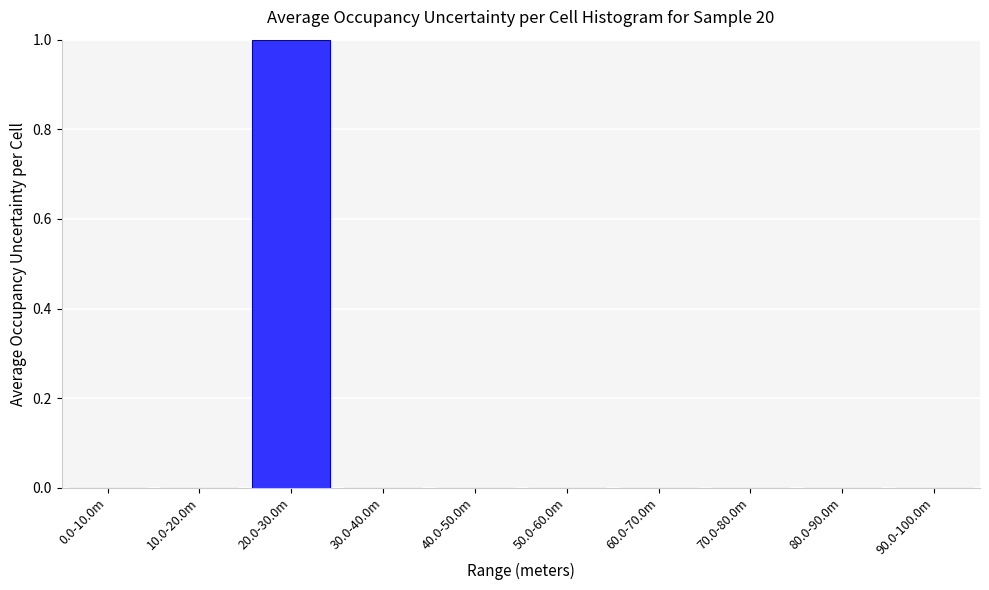

Reading right to left, transcribe all the data shown in this chart.

90.0-100.0m=0	80.0-90.0m=0	70.0-80.0m=0	60.0-70.0m=0	50.0-60.0m=0	40.0-50.0m=0	30.0-40.0m=0	20.0-30.0m=1	10.0-20.0m=0	0.0-10.0m=0